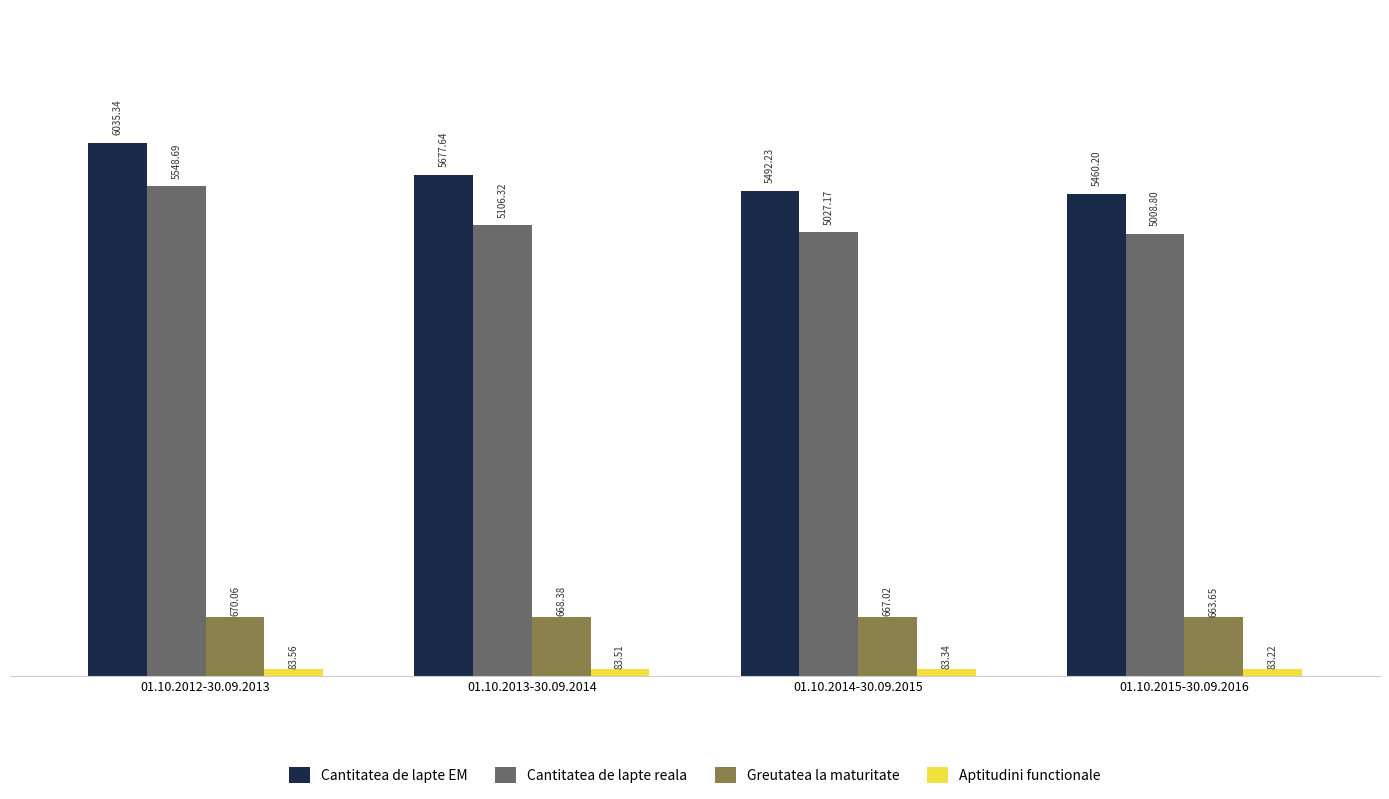

At which label does Greutatea la maturitate first exceed 668?

01.10.2012-30.09.2013